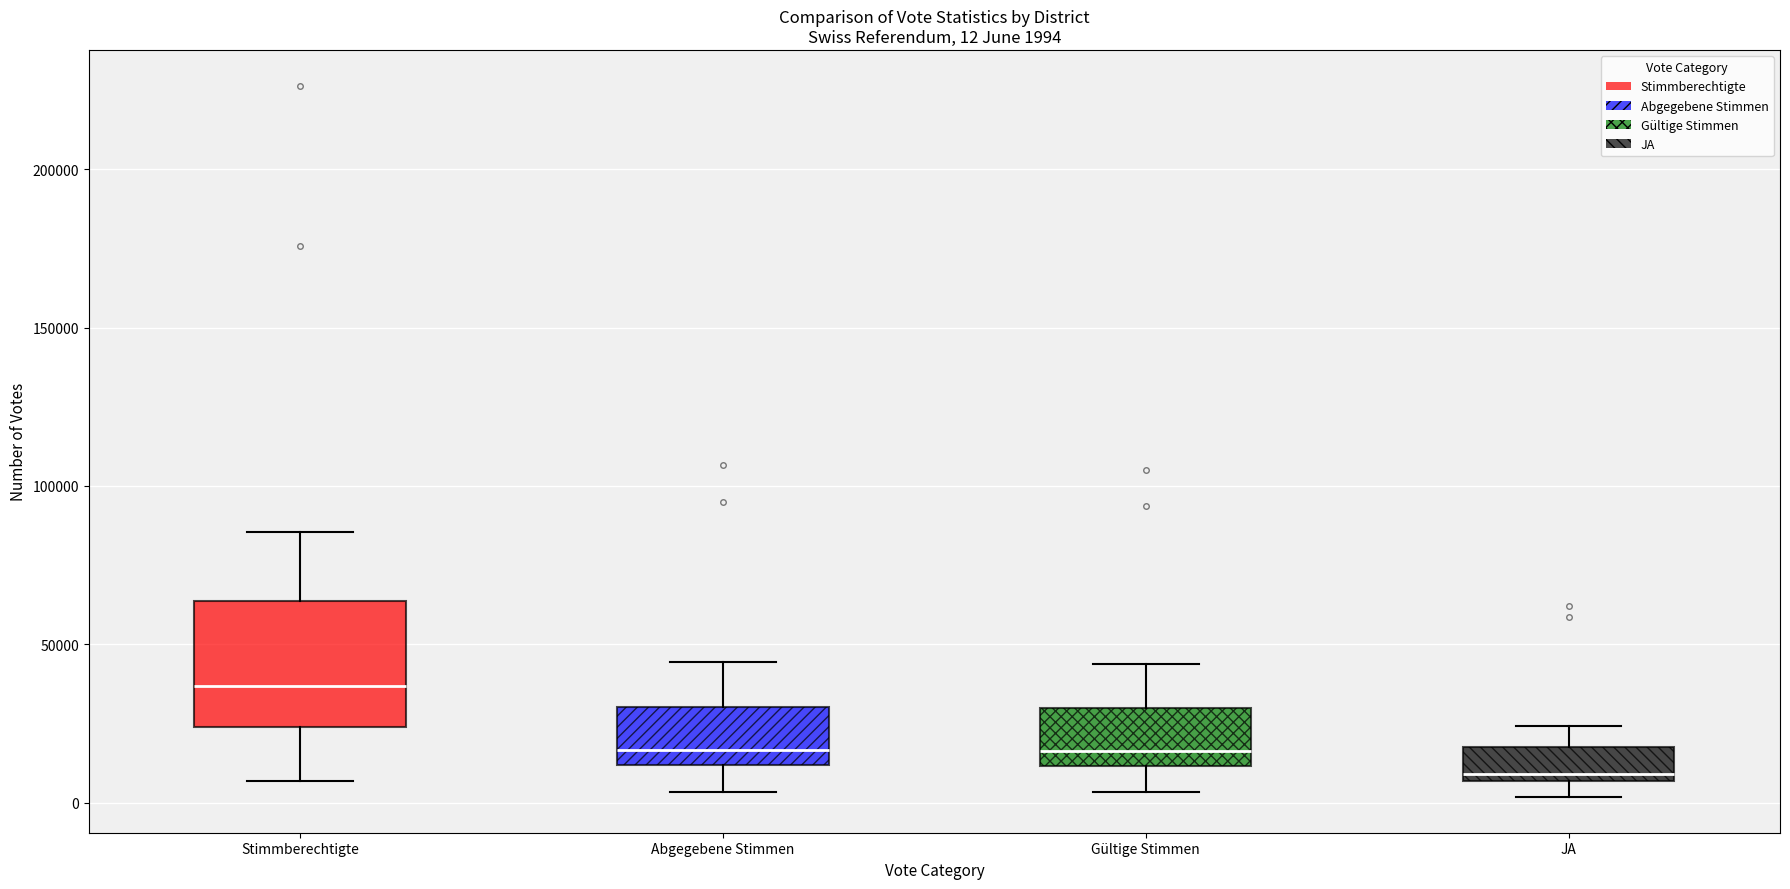

Which box has the lowest median line?

JA